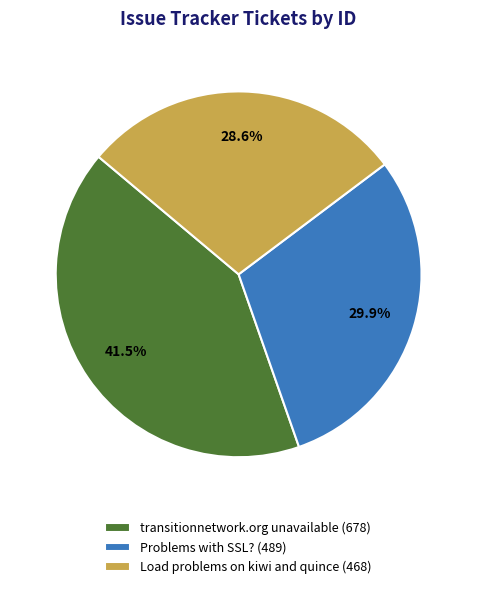

To the nearest percent, what percentage of the pie is Problems with SSL??

30%